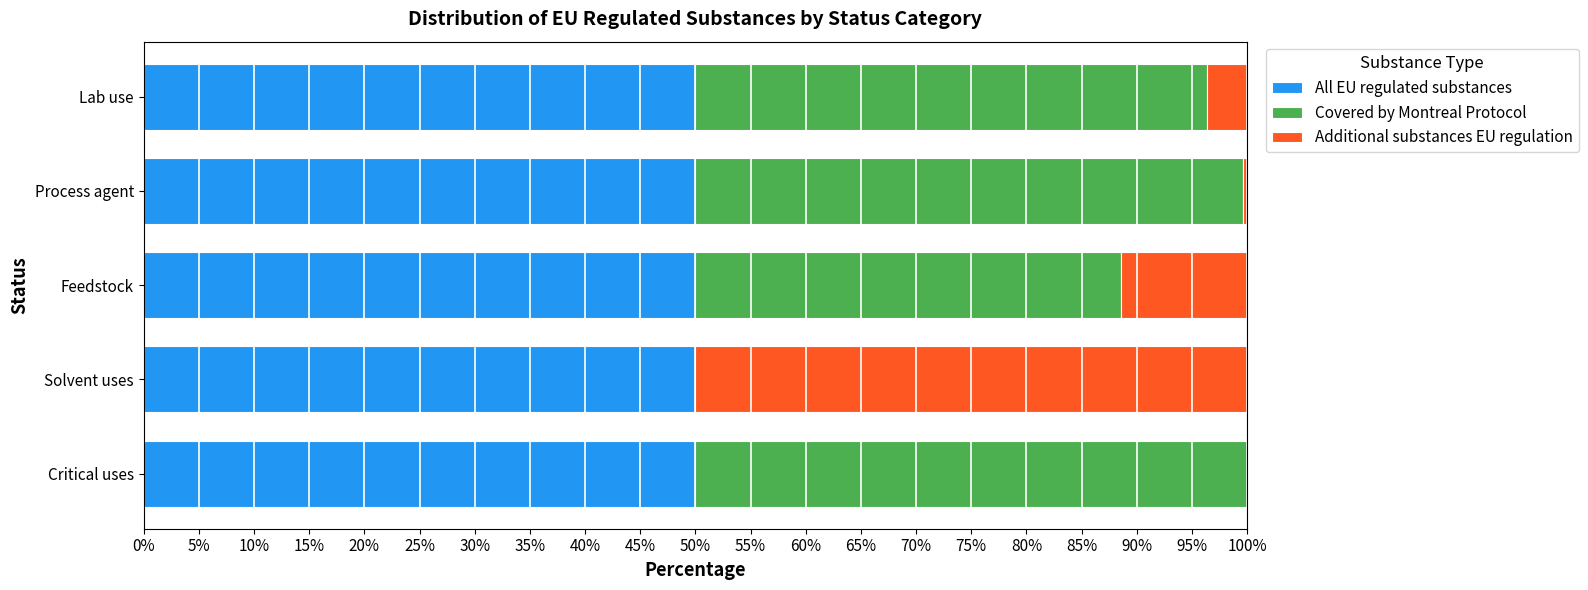

The All EU regulated substances series shows 13.4 at Critical uses. True or false?

False